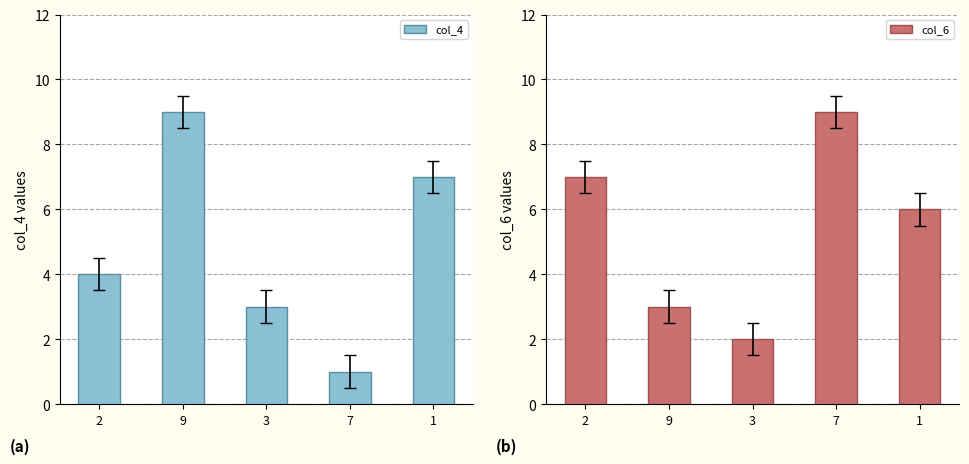

At 3, list the series in order from largest to smallest.

col_4, col_6